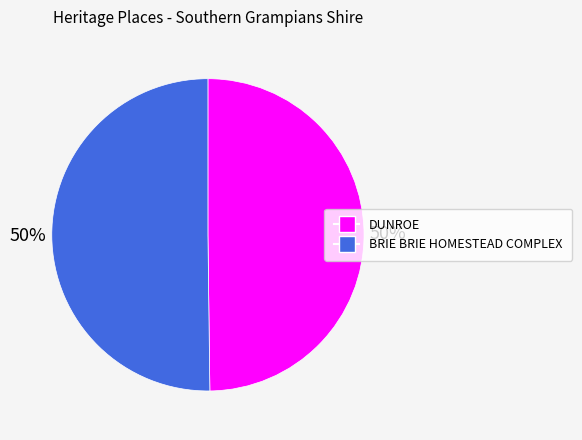

What percentage is the DUNROE slice, to the nearest percent?

50%